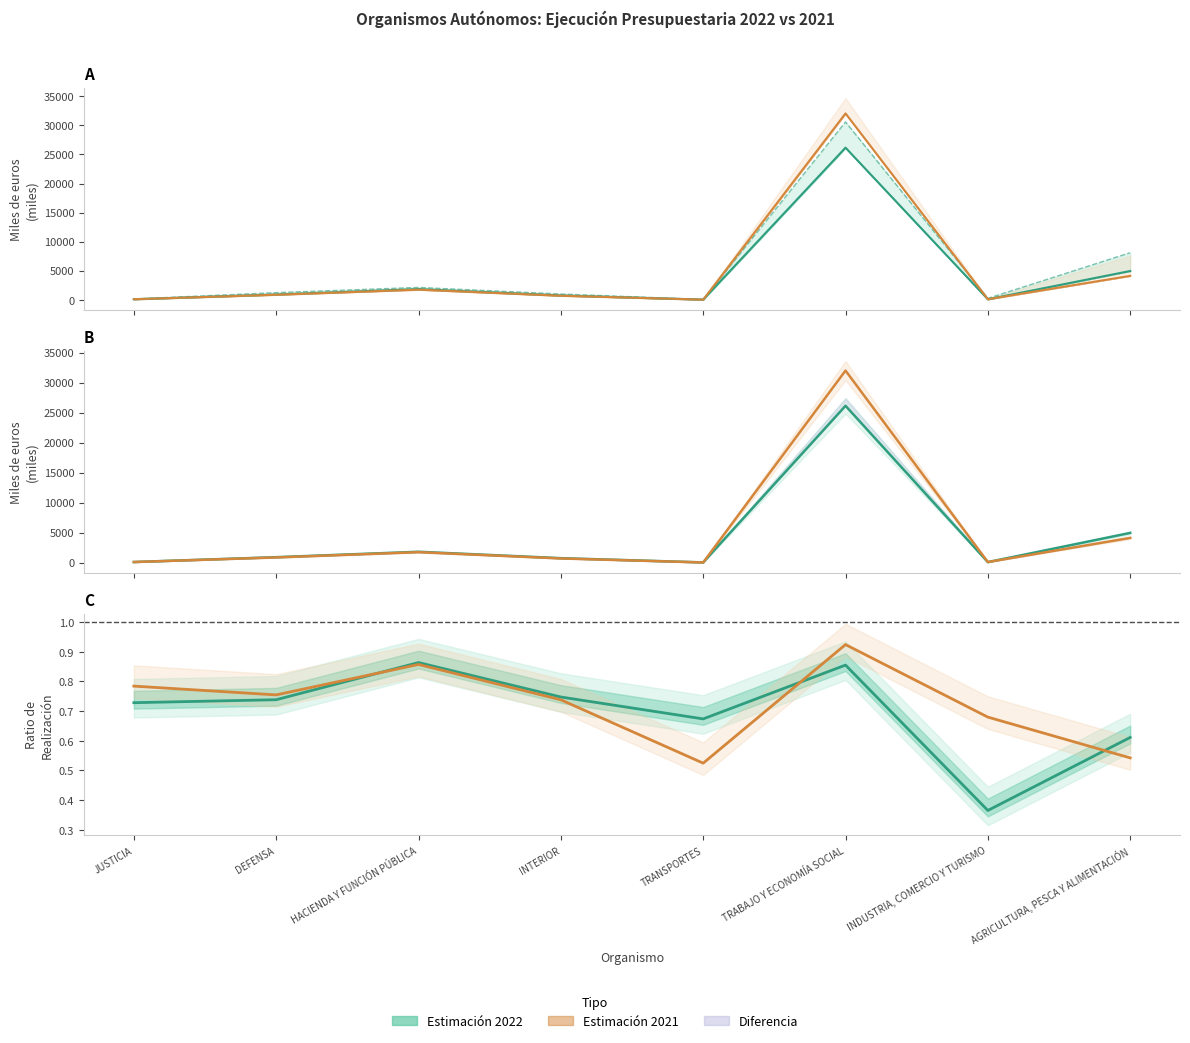

Does the chart have visible grid lines?

No